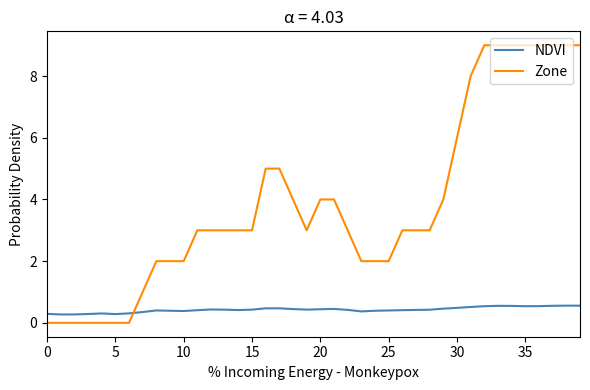

How many distinct data groups are displayed?

2